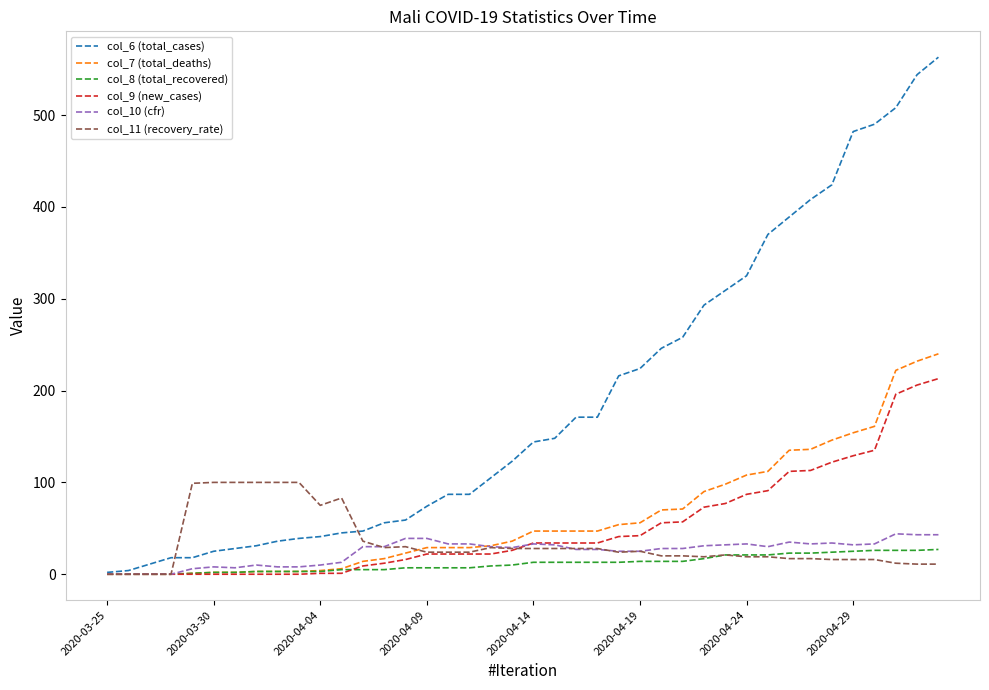

Which series has the widest spread of values?

col_6 (total_cases)